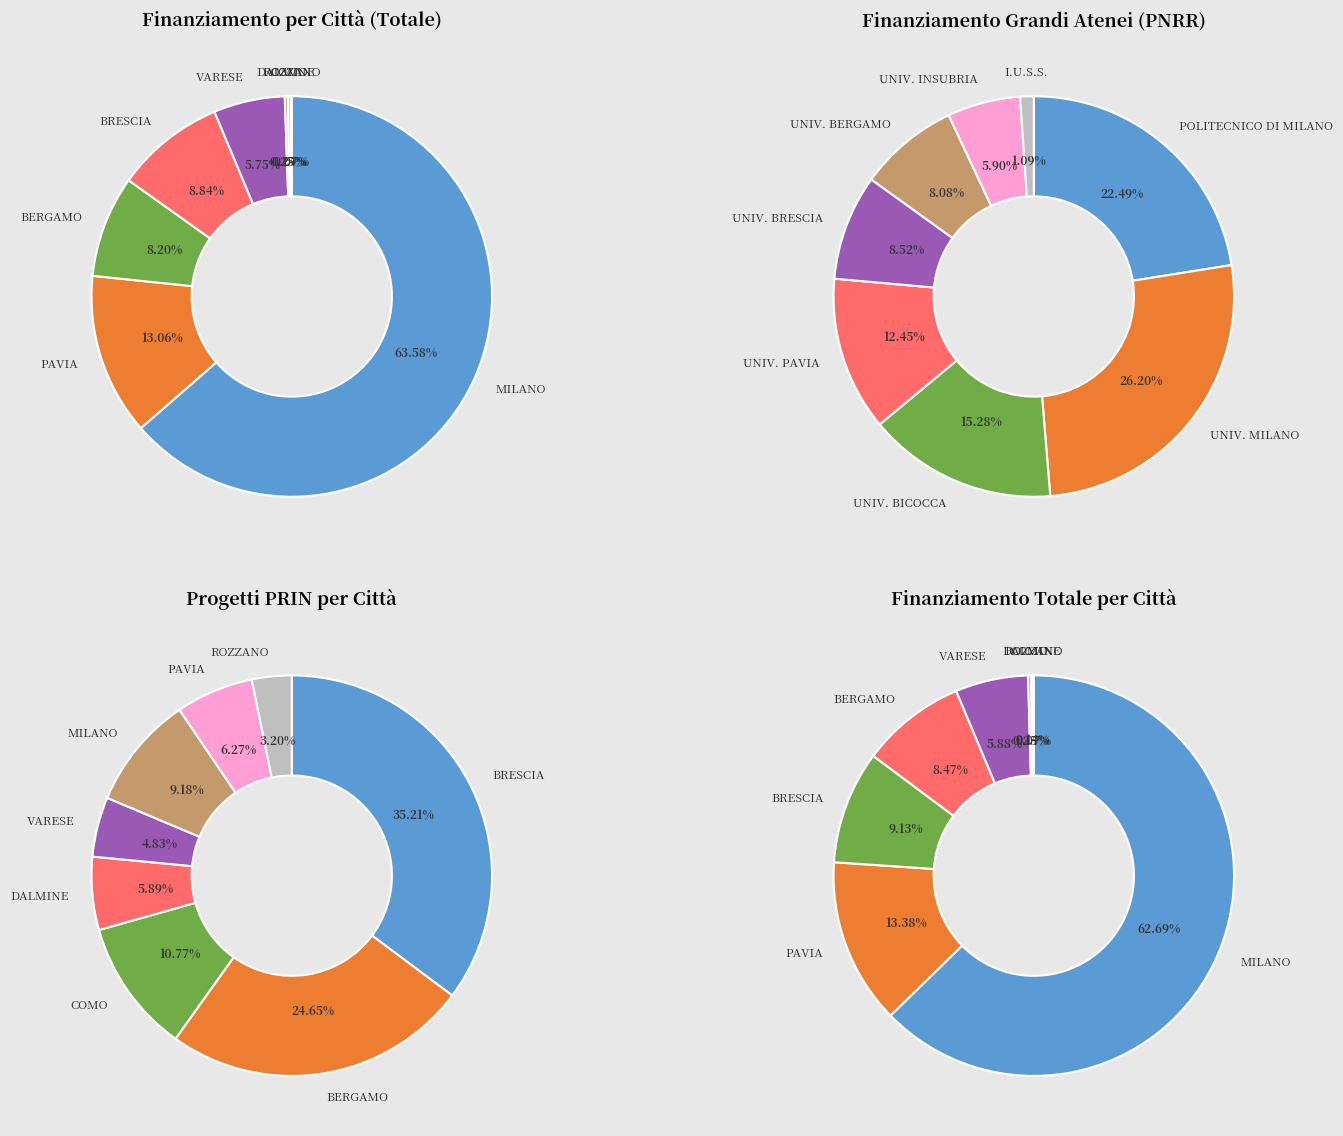

Does 5 represent more than half of the total?

No